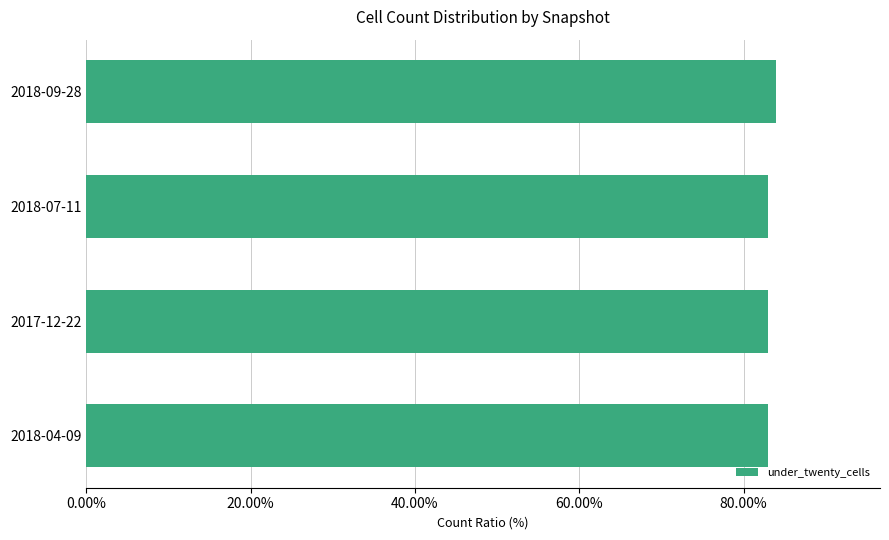

The value at 2017-12-22 is 83.0. True or false?

True